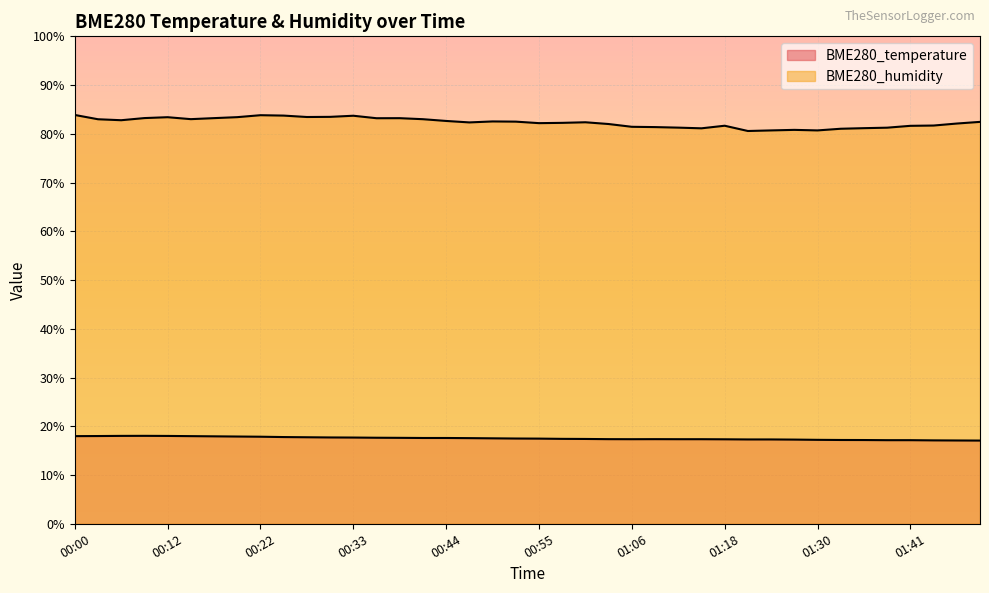

Rank the series by their average value, from lowest to highest.

BME280_temperature, BME280_humidity